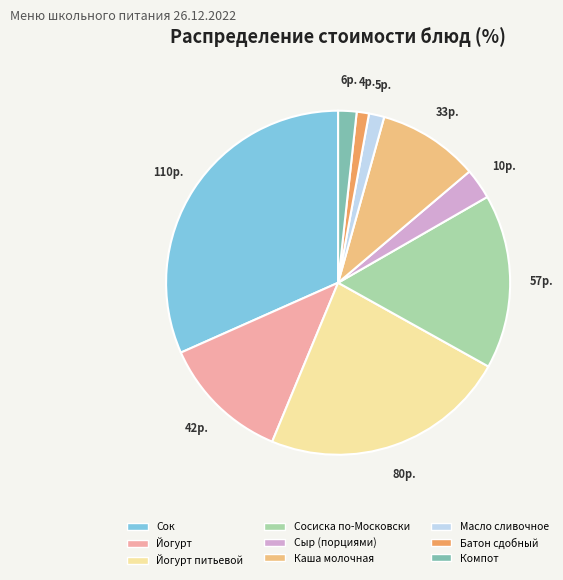

Does Йогурт account for over 50% of the chart?

No